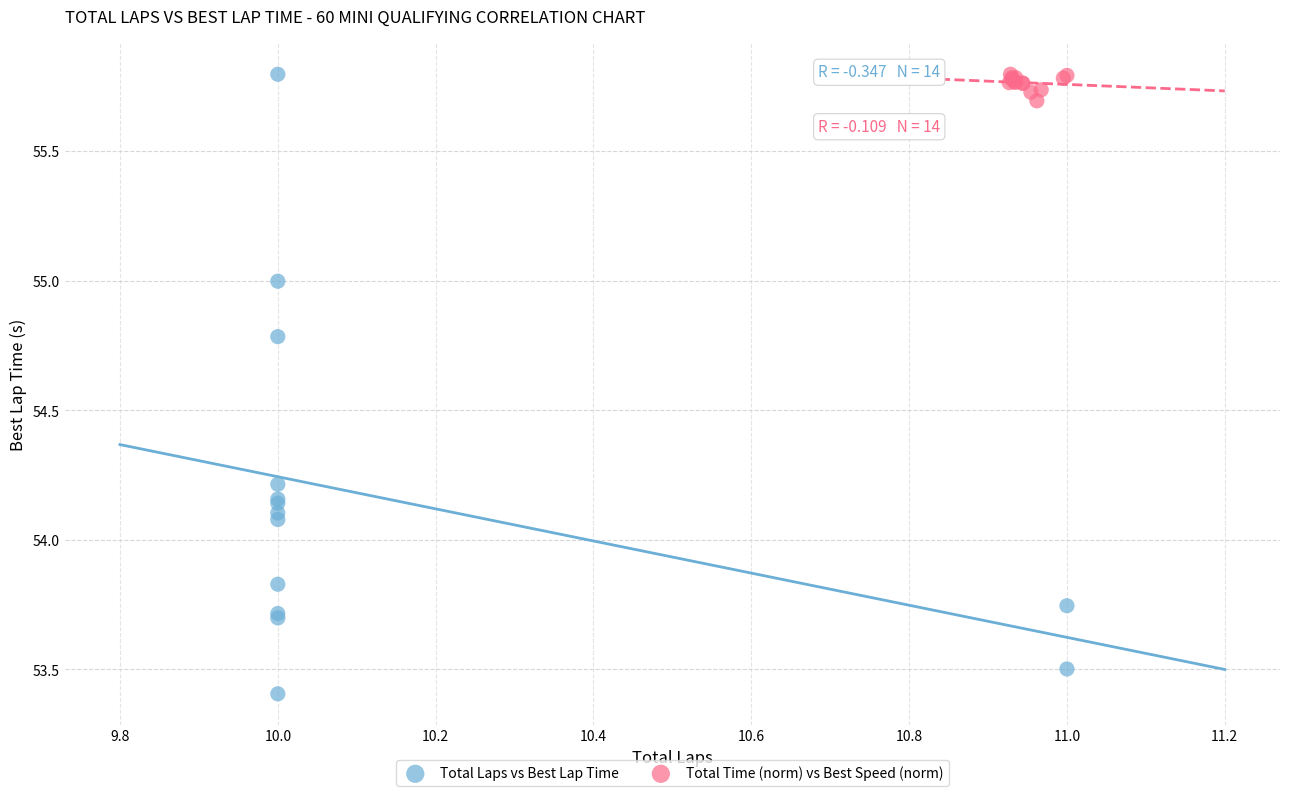

Which series has the largest Y range (max minus min)?

Total Laps vs Best Lap Time